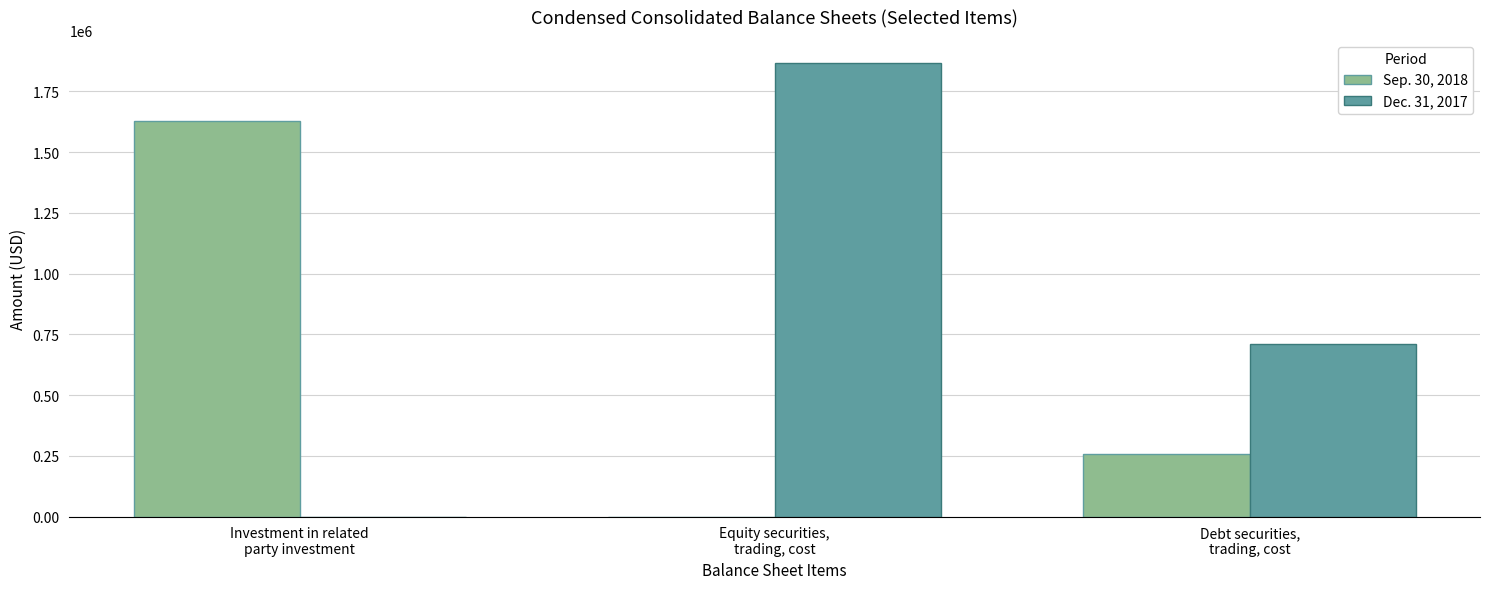

What is the maximum value shown in the chart?

1868735